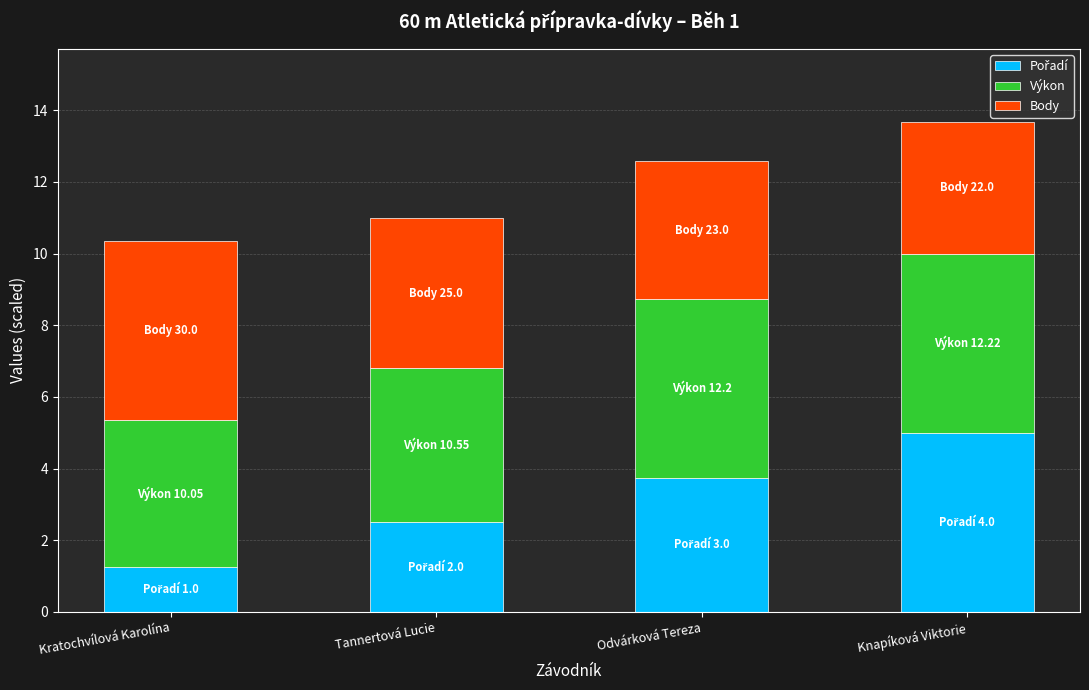

What is the total value across all series at Kratochvílová Karolína?

10.4